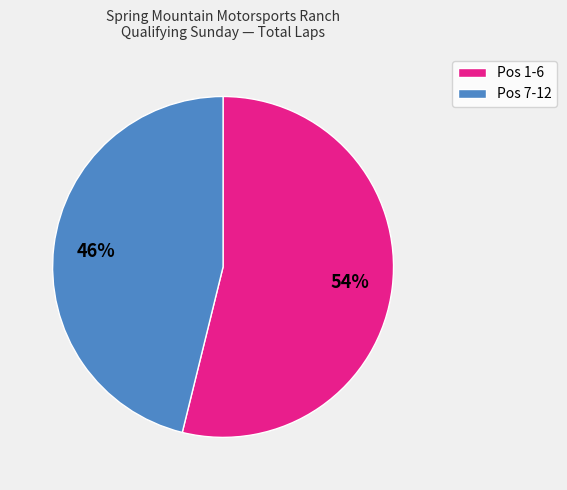

Is there any slice that represents more than half of the pie?

Yes